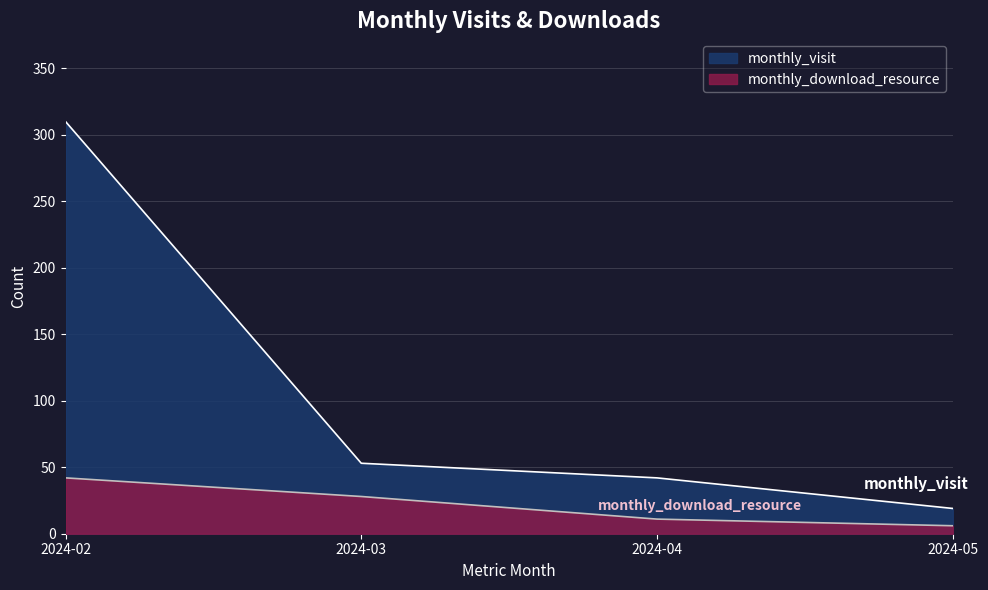

What is the total value across all series at 2024-03?

81